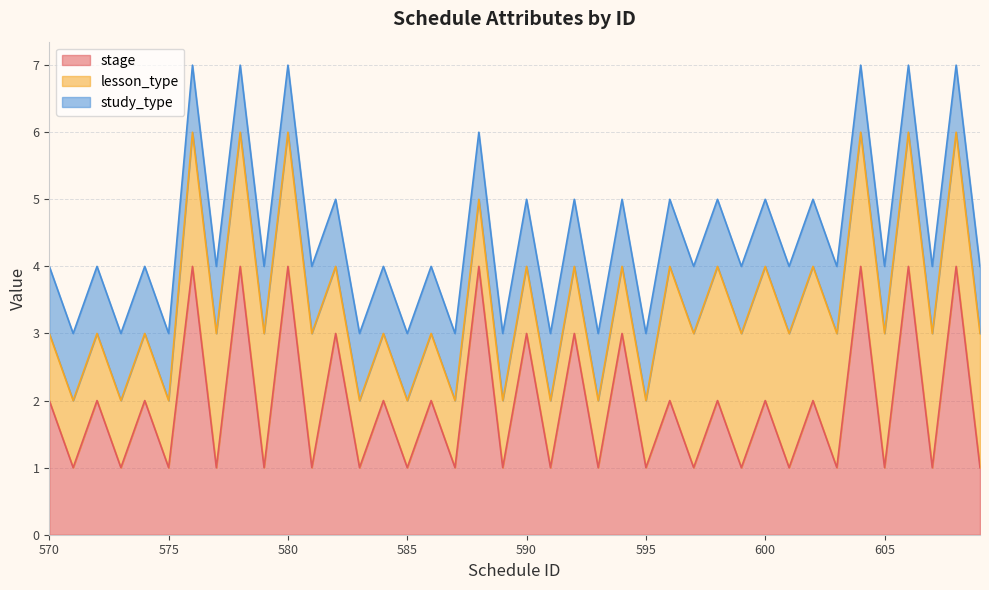

Reading left to right, extract all data points from this chart.

stage: 2	1	2	1	2	1	4	1	4	1	4	1	3	1	2	1	2	1	4	1	3	1	3	1	3	1	2	1	2	1	2	1	2	1	4	1	4	1	4	1
lesson_type: 1	1	1	1	1	1	2	2	2	2	2	2	1	1	1	1	1	1	1	1	1	1	1	1	1	1	2	2	2	2	2	2	2	2	2	2	2	2	2	2
study_type: 1	1	1	1	1	1	1	1	1	1	1	1	1	1	1	1	1	1	1	1	1	1	1	1	1	1	1	1	1	1	1	1	1	1	1	1	1	1	1	1